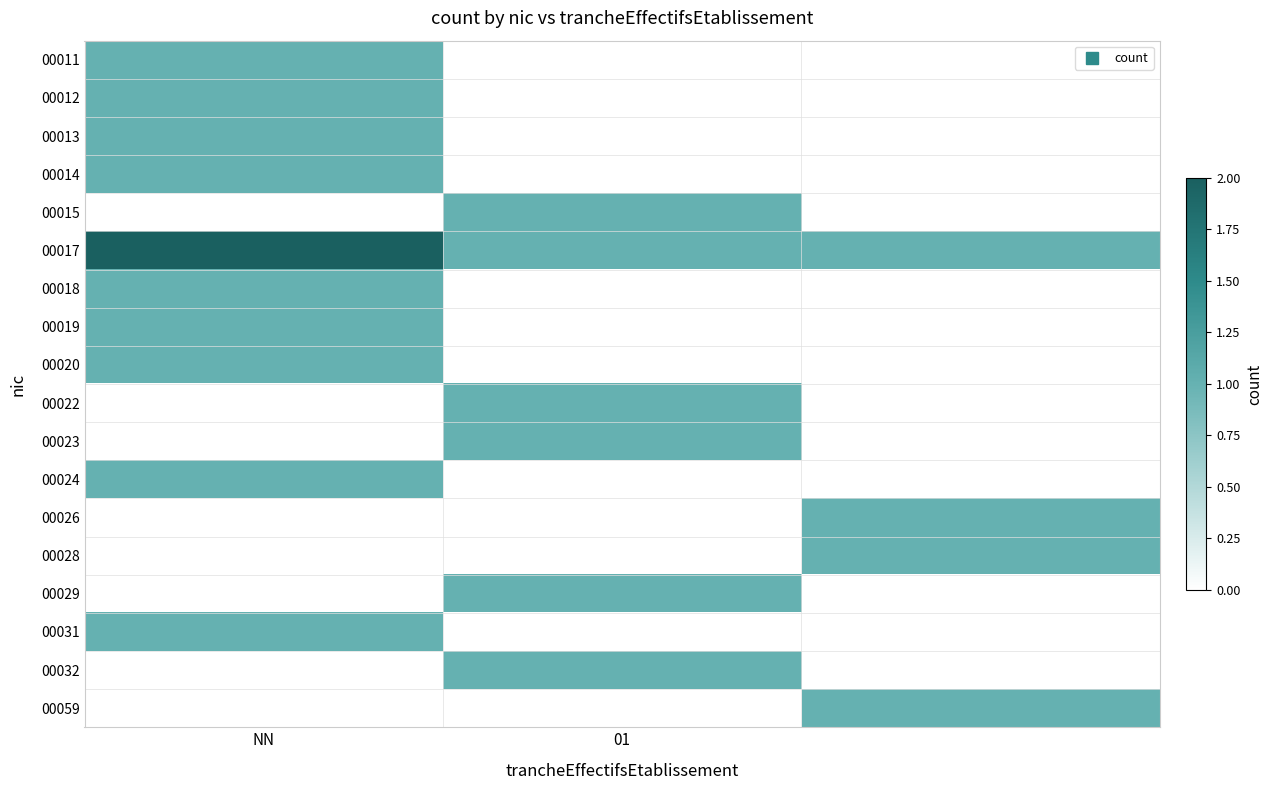

How many categories are shown in the chart?

3